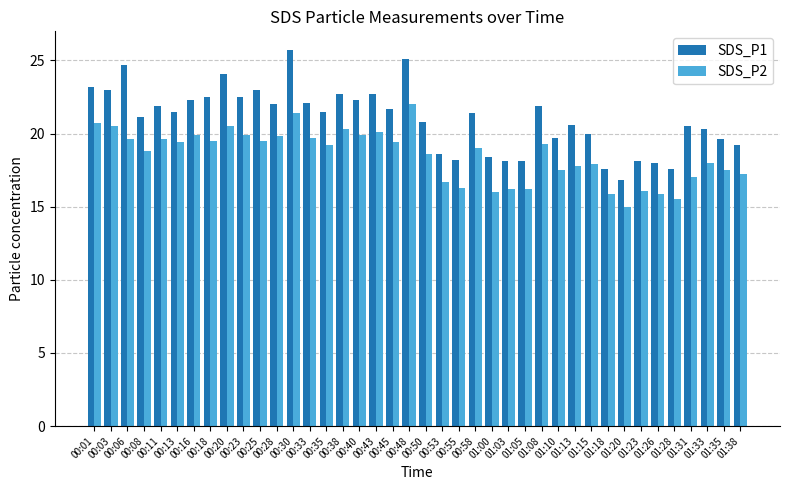

What is the total value across all series at 00:40?

42.2